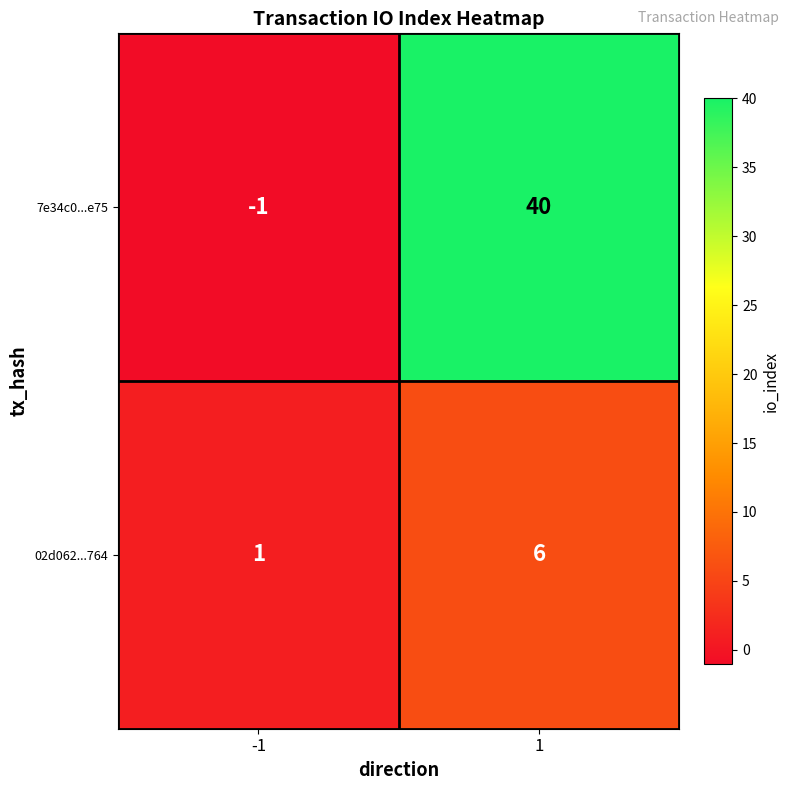

What is the total value across all series at 1?

46